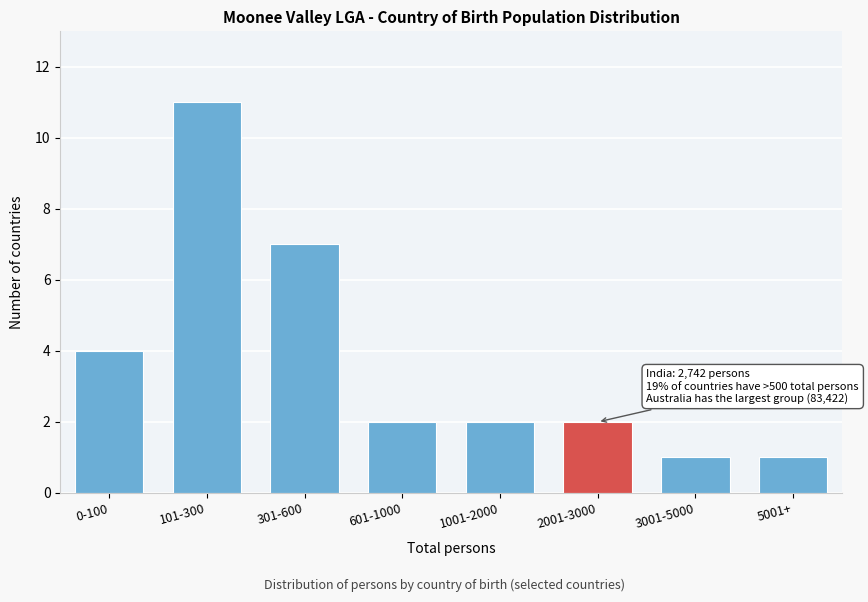

Reading left to right, transcribe all the data shown in this chart.

4	11	7	2	2	2	1	1